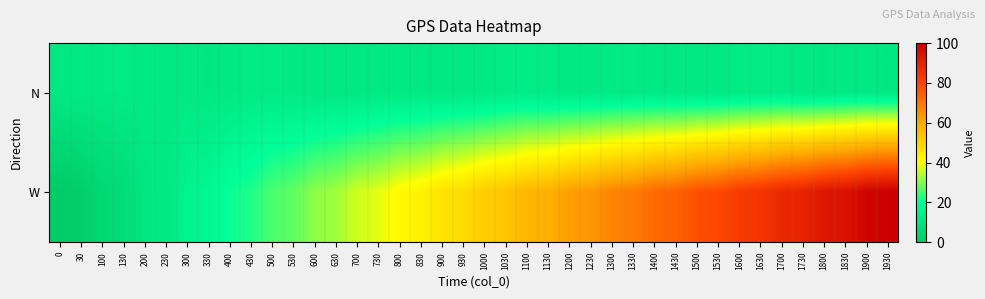

What is the spread (max minus min) of values at 1200?

50.2